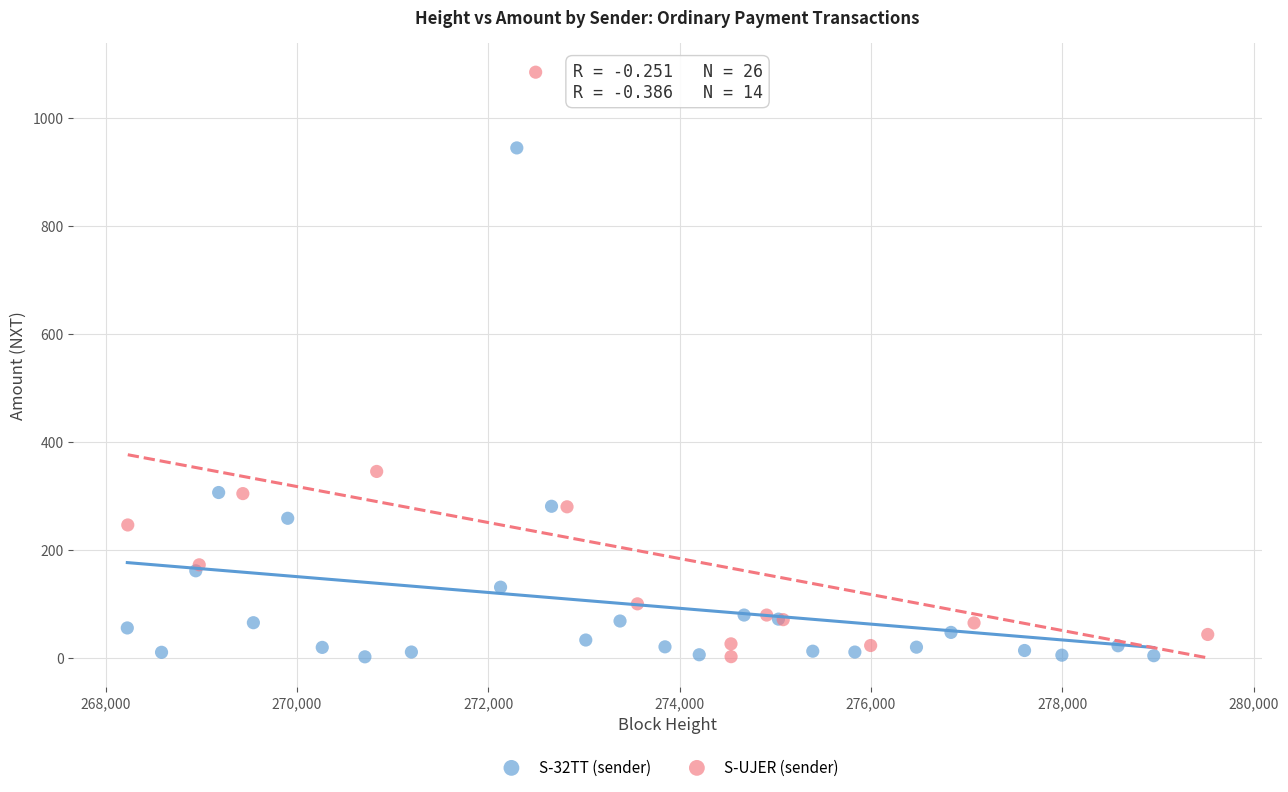

Which series has the widest spread of Y values?

S-UJER (sender)